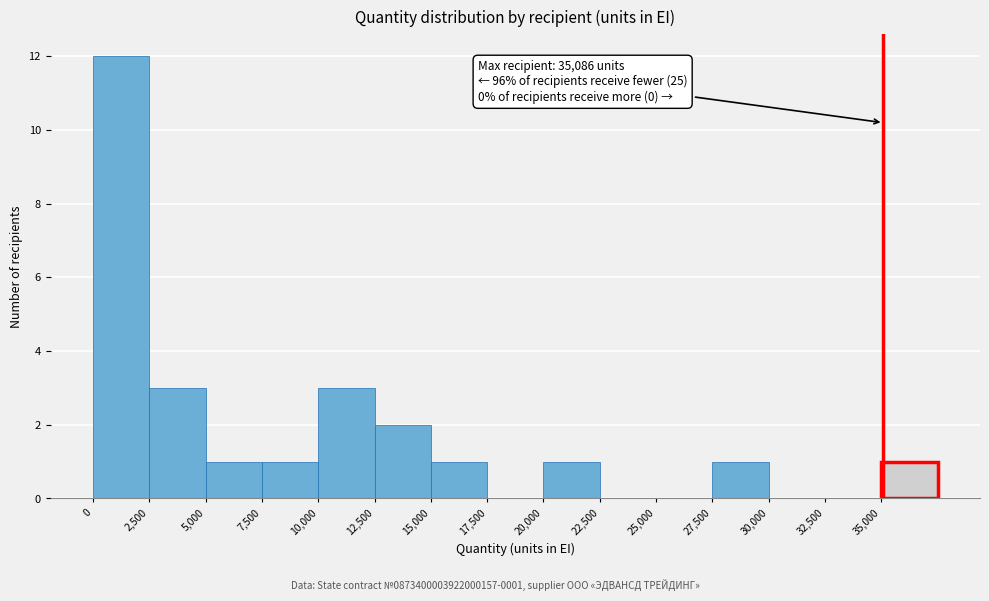

Over which range of the x-axis is the bar tallest?

0 to 2500